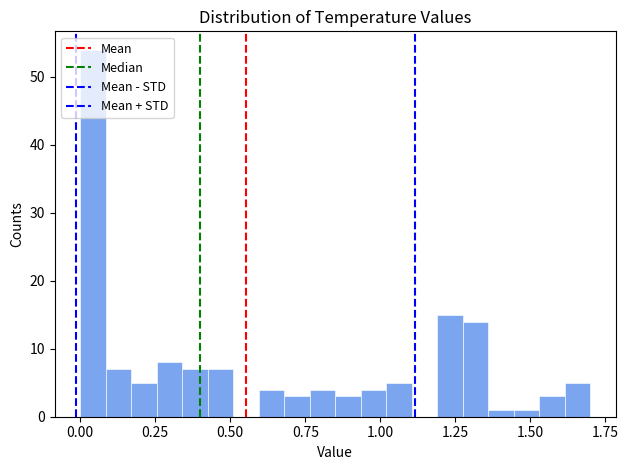

Read against the x-axis, roughly where is the centre of the tallest bar?

0.05